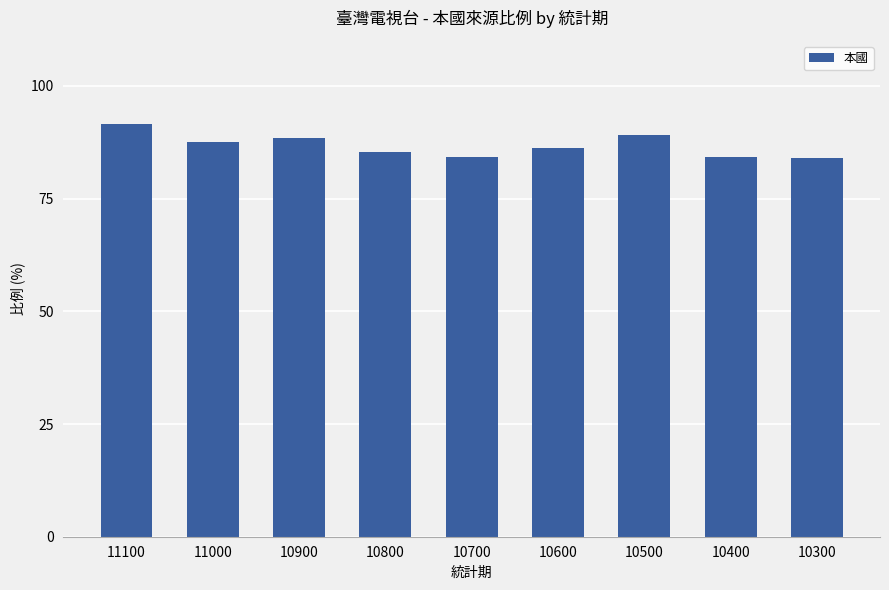

What is the value of the 5th bar from the left?

84.2